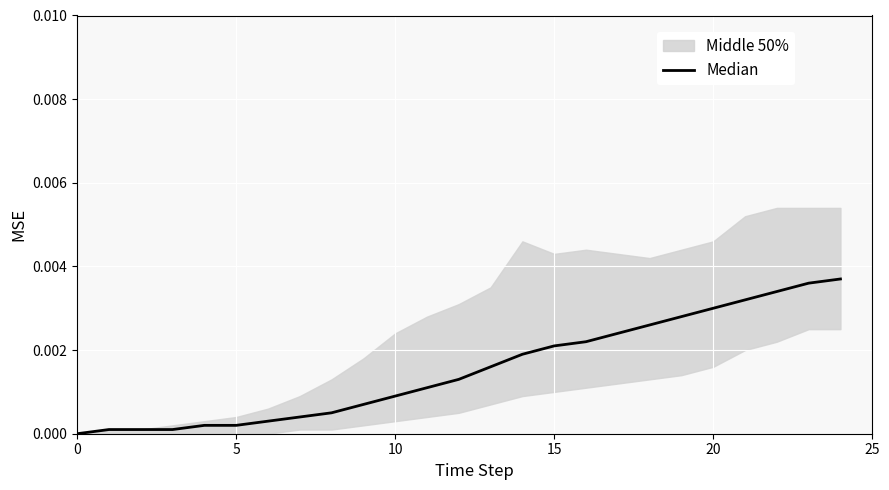

What is the label of the 22nd point from the left?

21